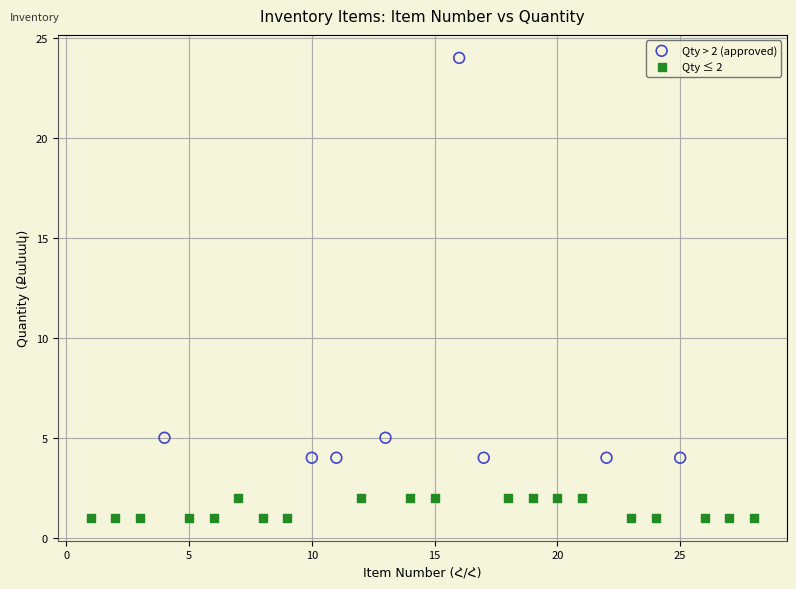

Which series contains the lowest Y value?

Qty ≤ 2